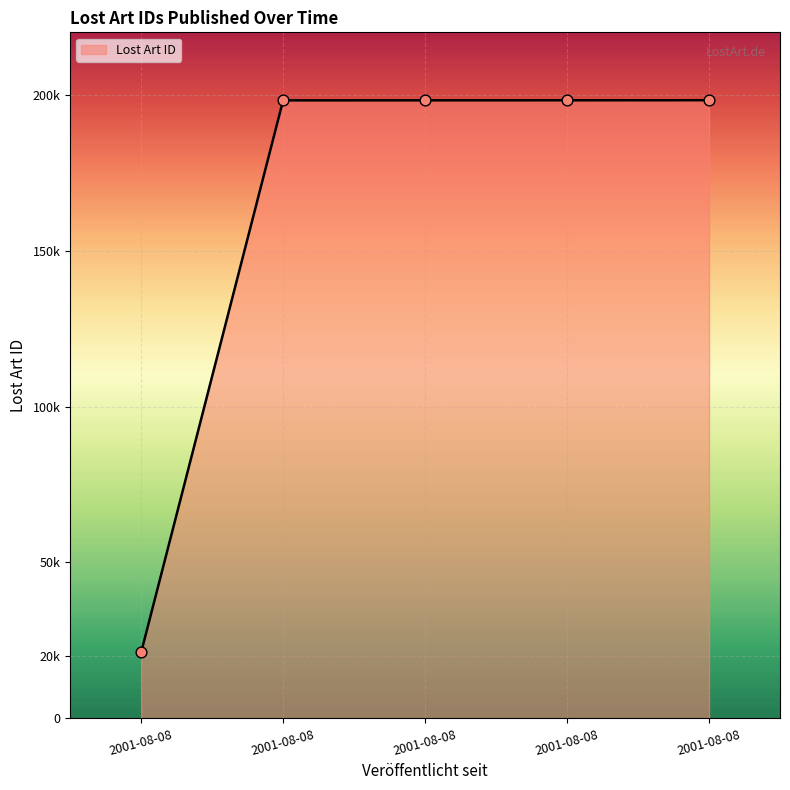

What is the ratio of the value at 2001-08-08 to the value at 2001-08-08?

1.0